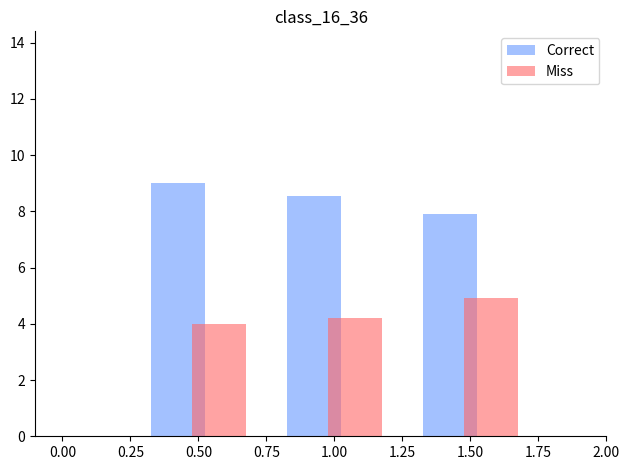

How many values in the Correct series exceed 8?

2